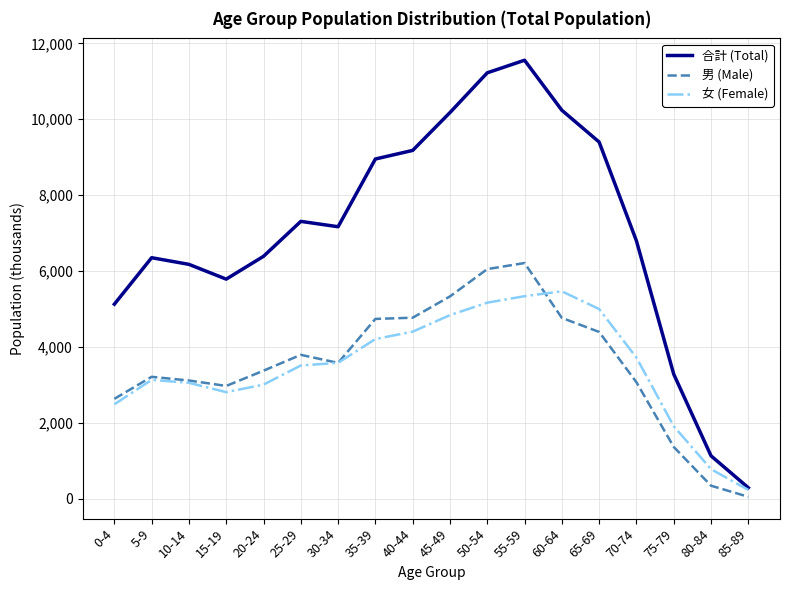

Which series has the largest range (max minus min)?

合計 (Total)